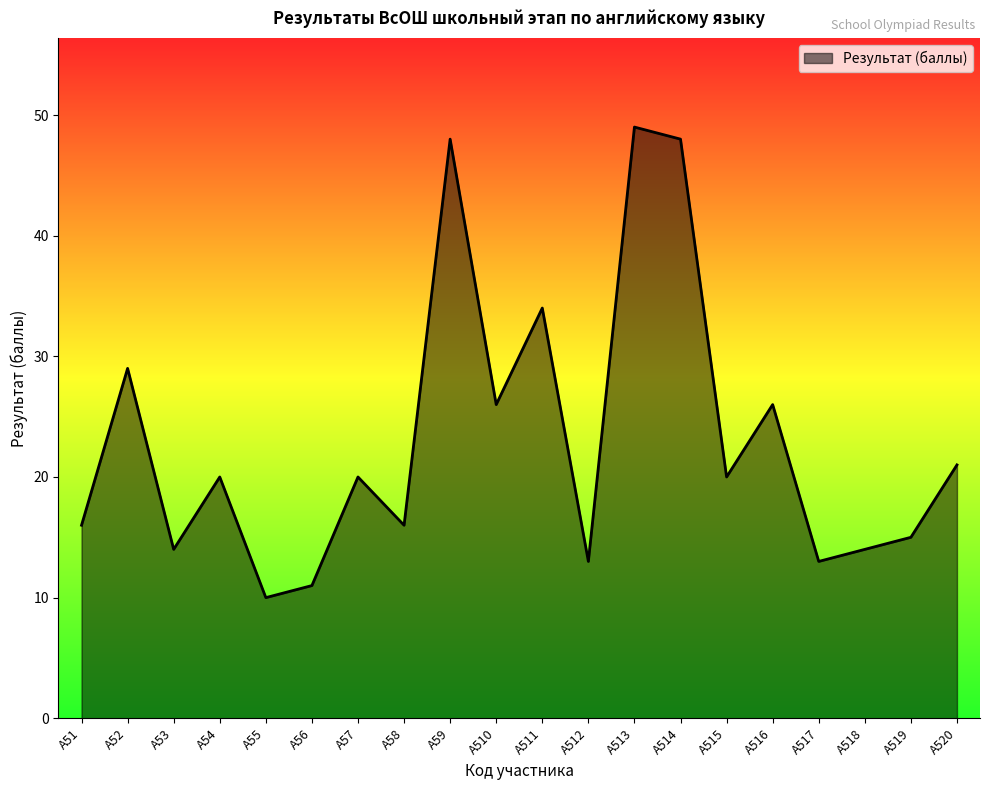

What is the approximate value at А53, to the nearest 10?

10